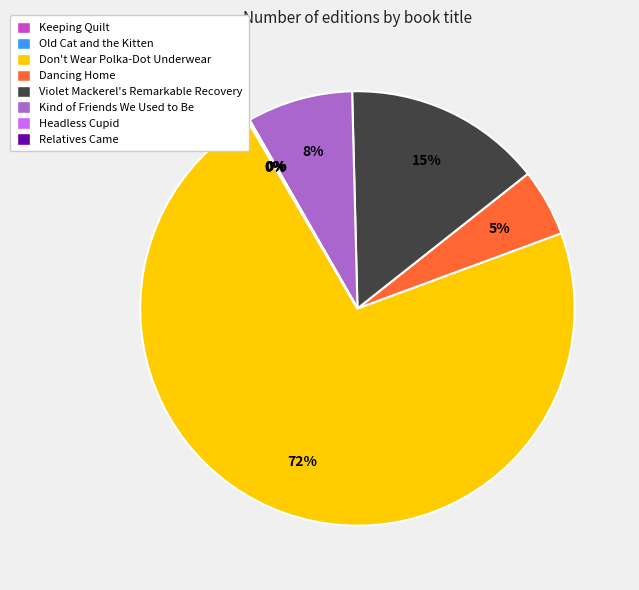

What is the ratio of the value at Kind of Friends We Used to Be to the value at Dancing Home?

1.6